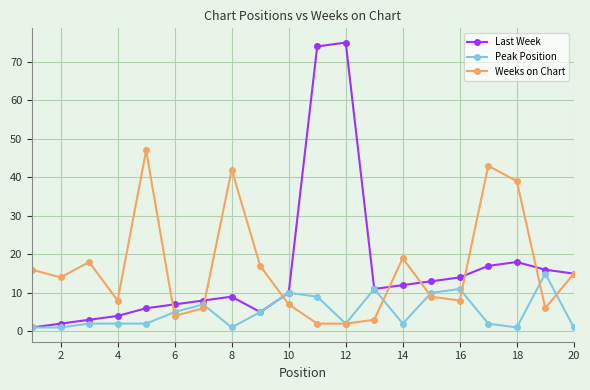

True or false: Weeks on Chart and Peak Position intersect in this chart.

True